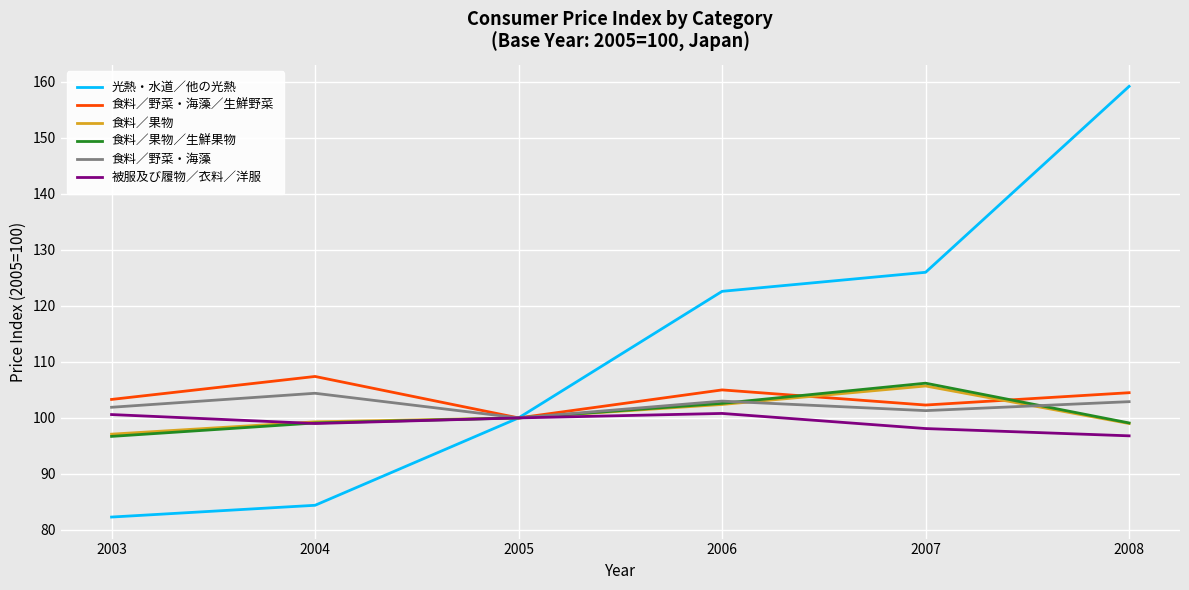

Which series has the widest spread of values?

光熱・水道／他の光熱